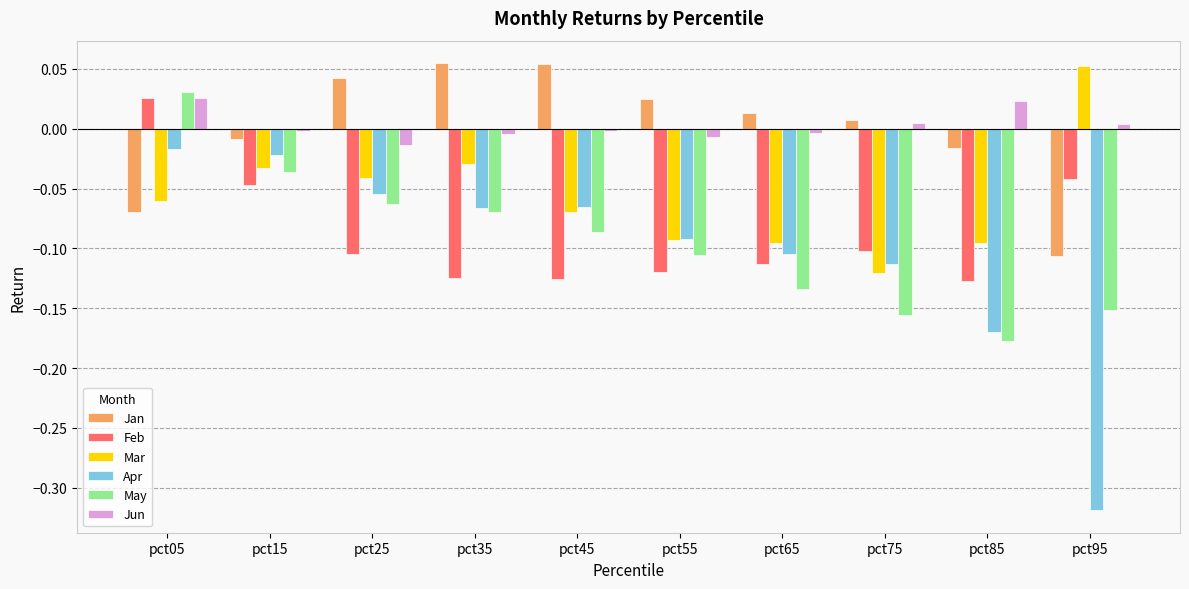

What is the difference between the second highest and minimum values in the Apr series?

0.3